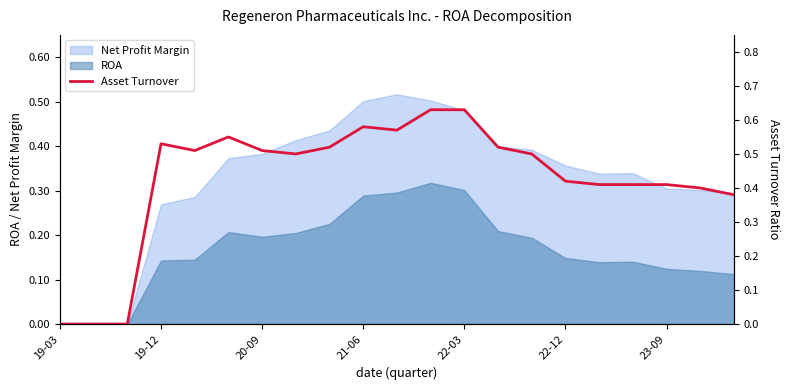

True or false: ROA has a value of 0.5 at 21-06.

False